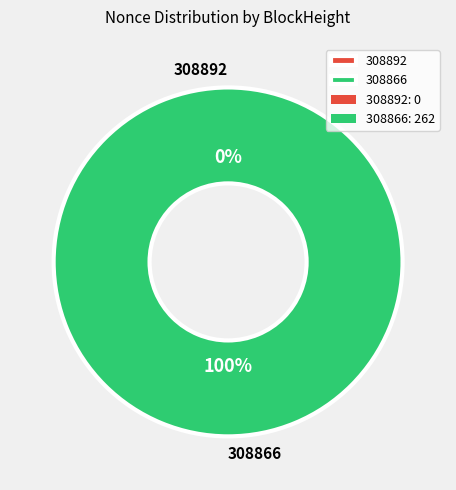

Does 308866 represent more than half of the total?

Yes